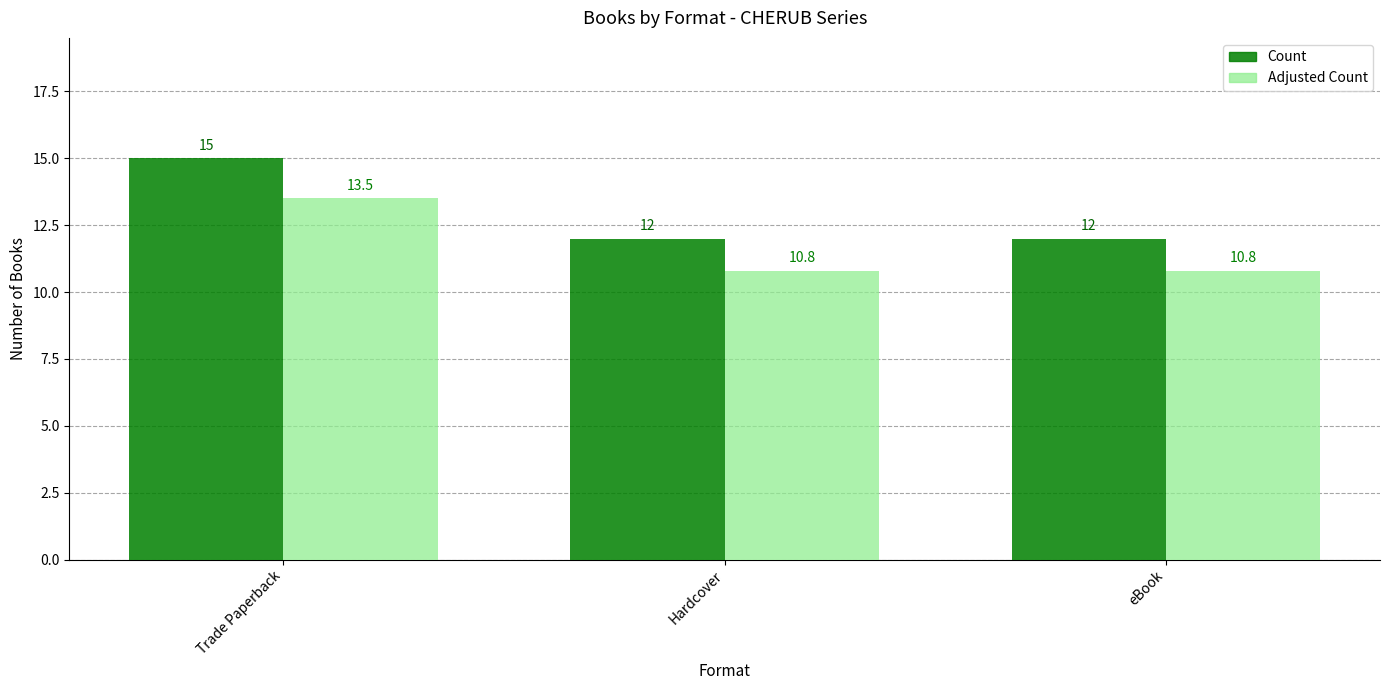

The value of Count at Hardcover is 5.7. True or false?

False